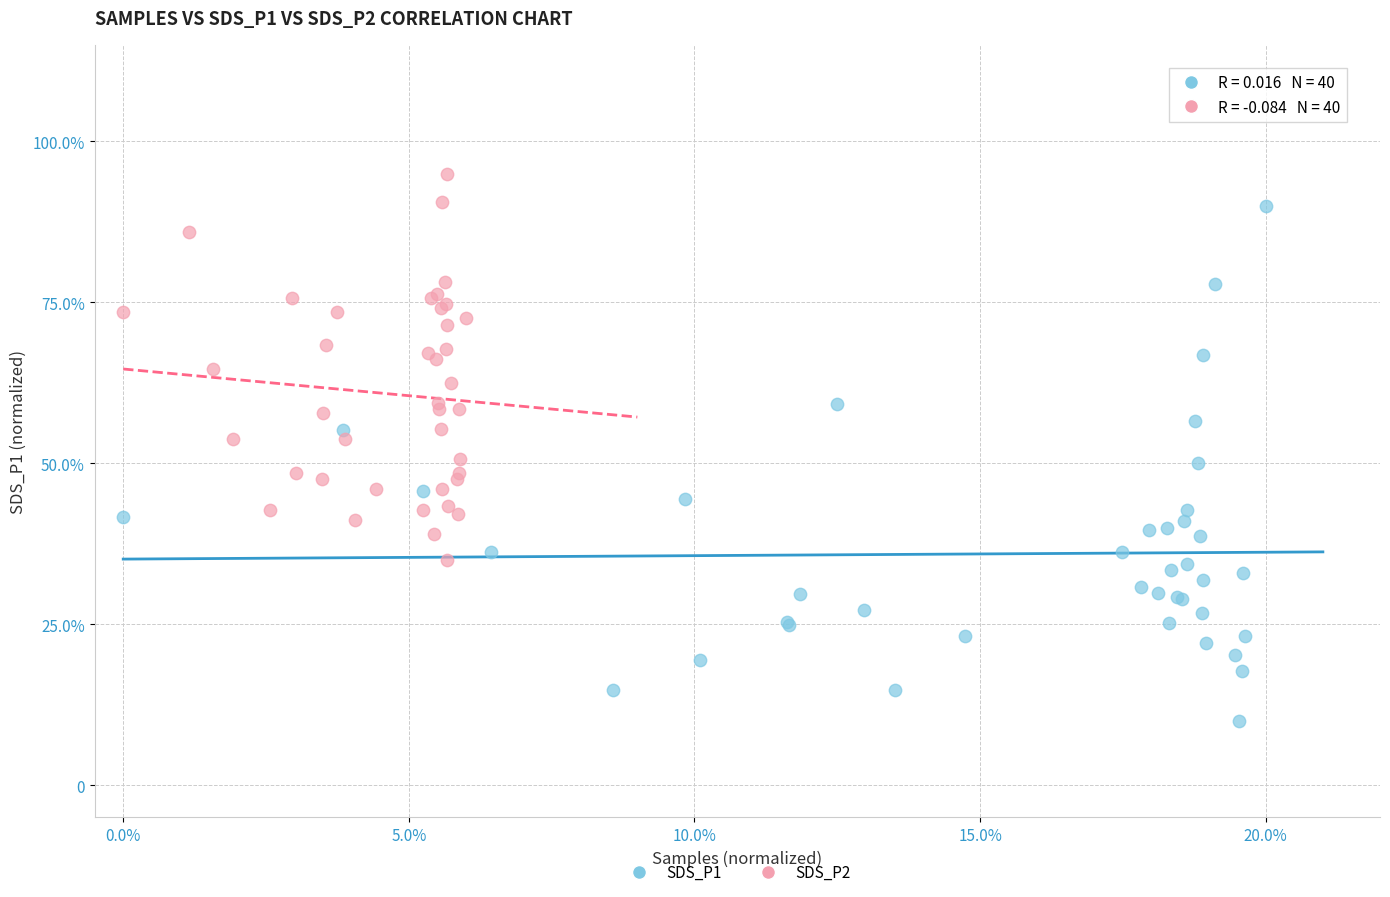

Which series contains the highest Y value?

SDS_P2